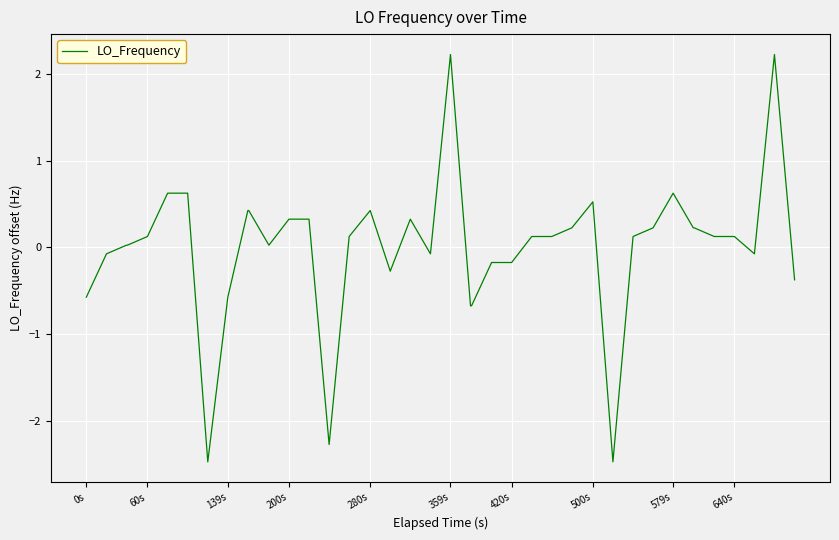

What is the difference between the maximum and minimum values?

4.7